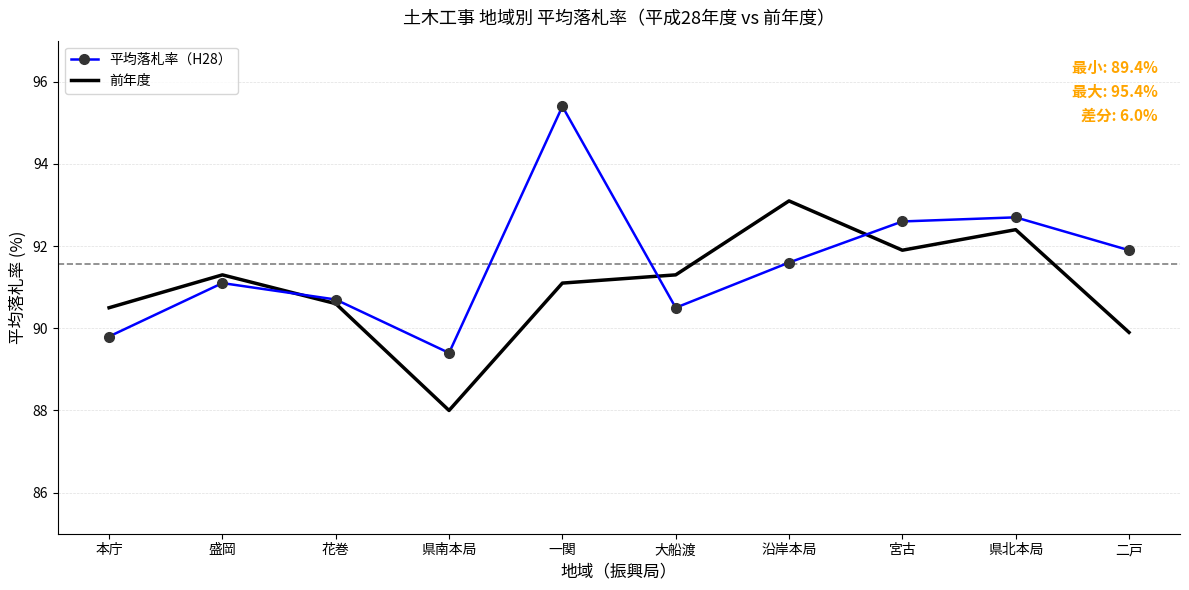

In 前年度, how many points are lower than both neighbors (excluding endpoints)?

2